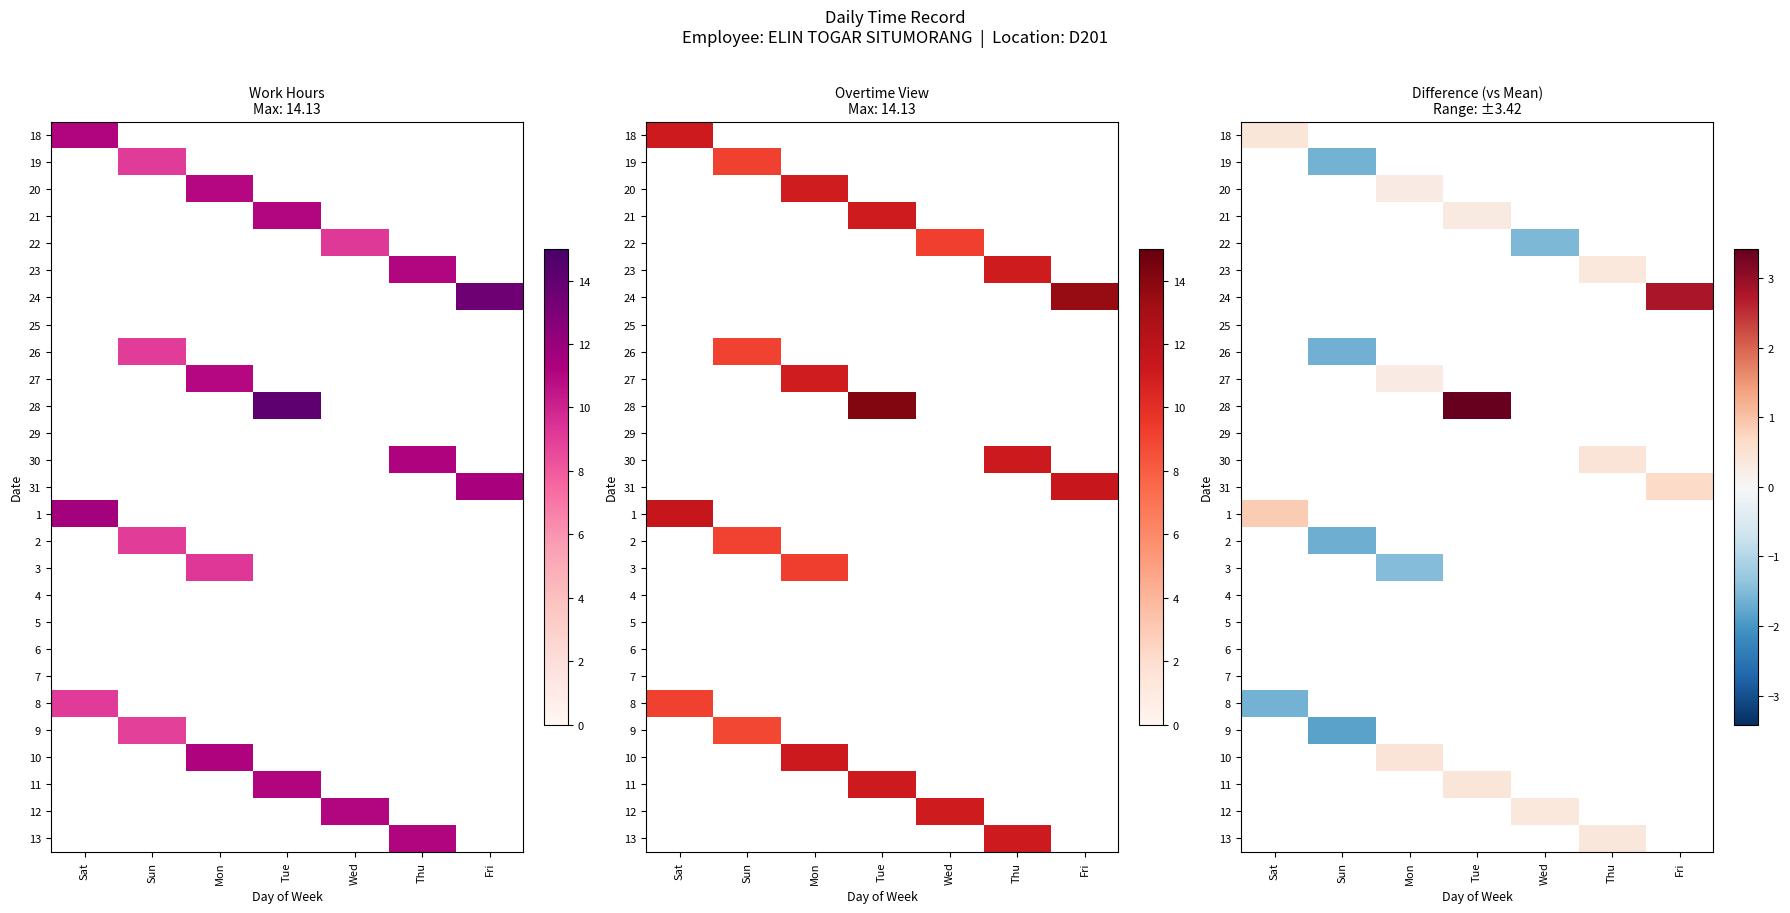

How many data points does each series have?

7